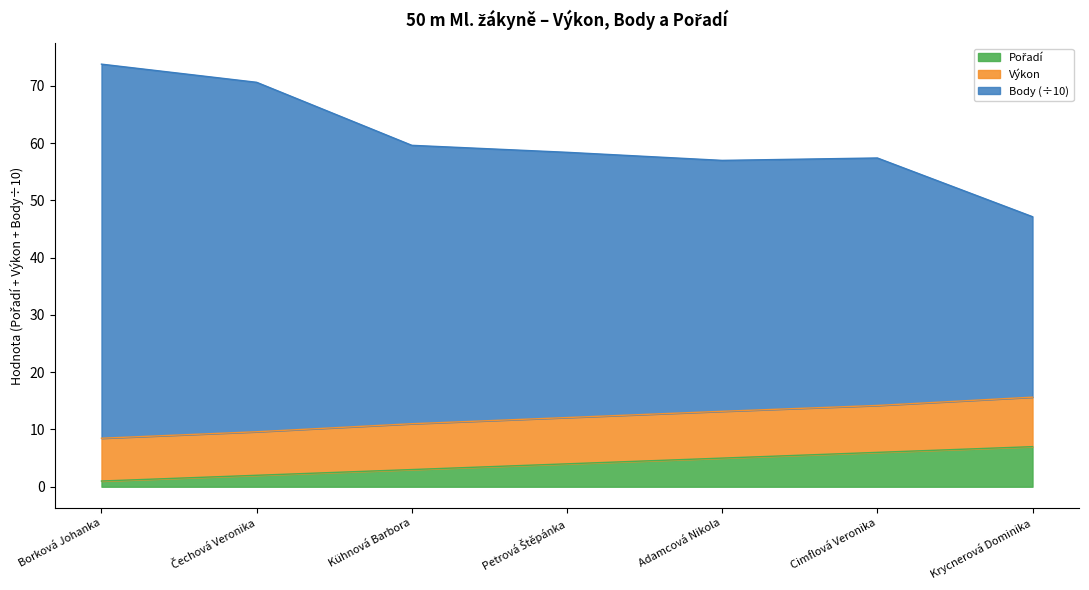

True or false: Výkon and Pořadí cross at least once.

False